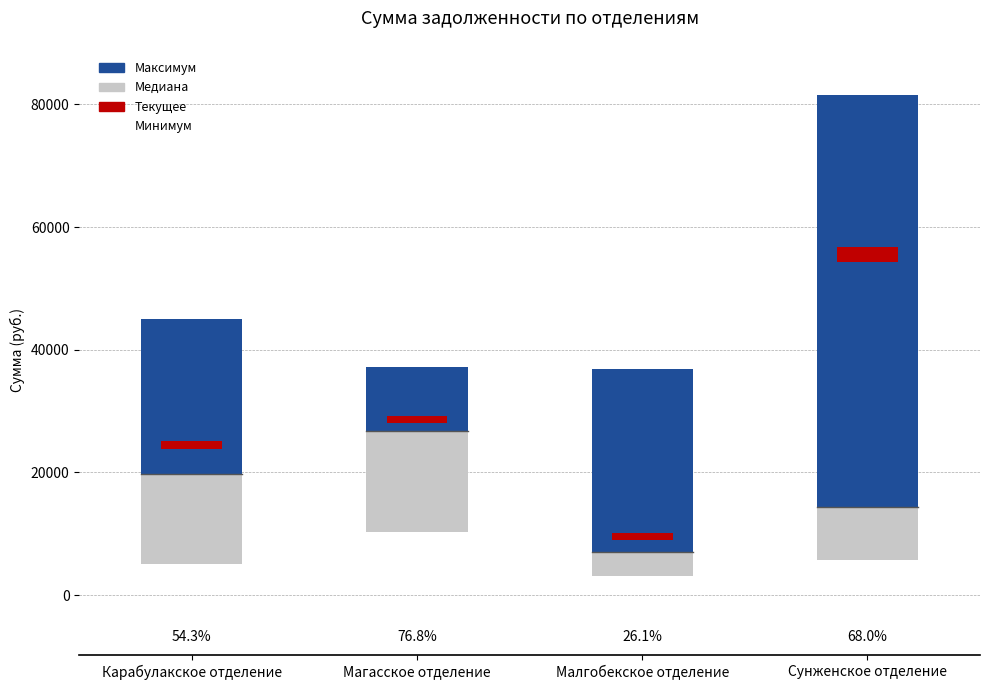

The value of Максимум at Сунженское отделение is 67281.0. True or false?

True